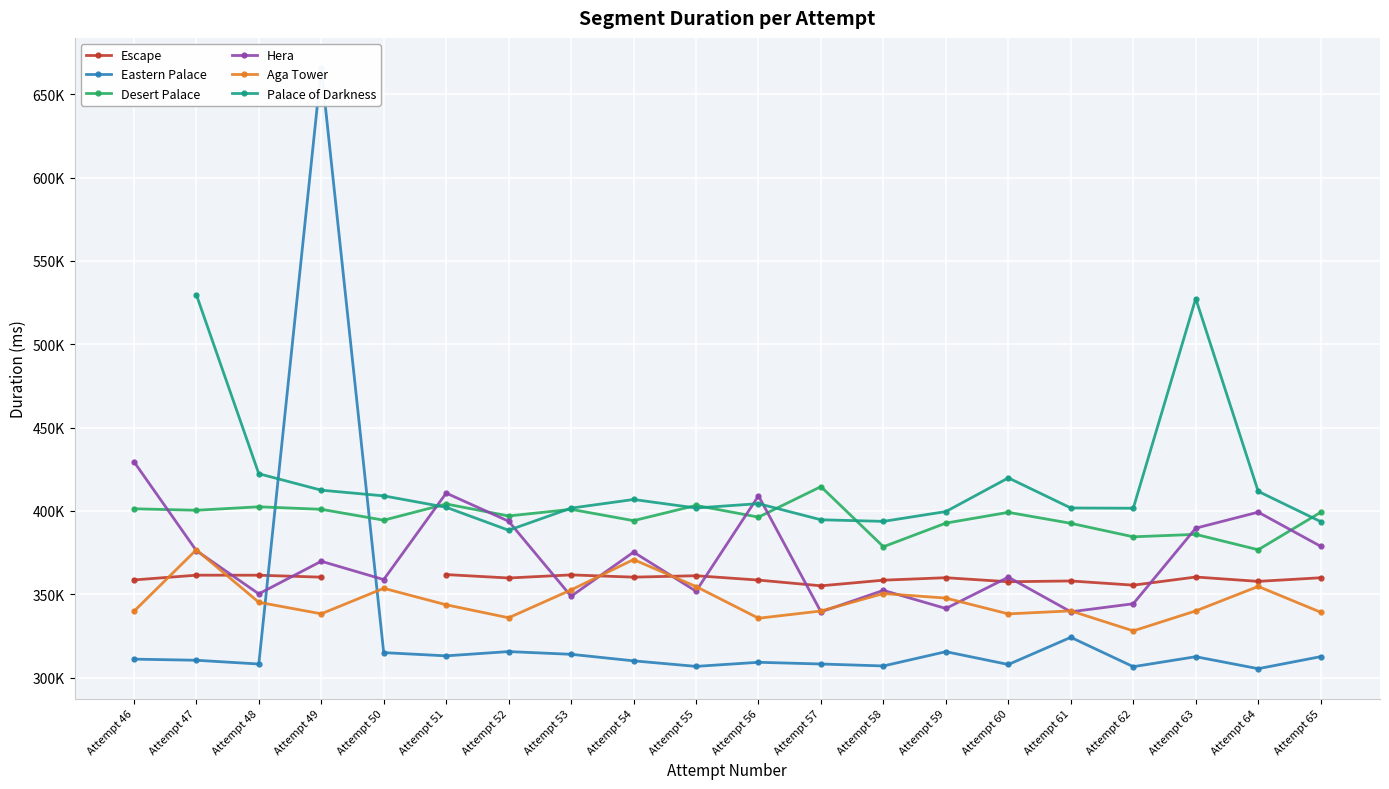

Between Attempt 57 and Attempt 48, which is larger?

Attempt 48